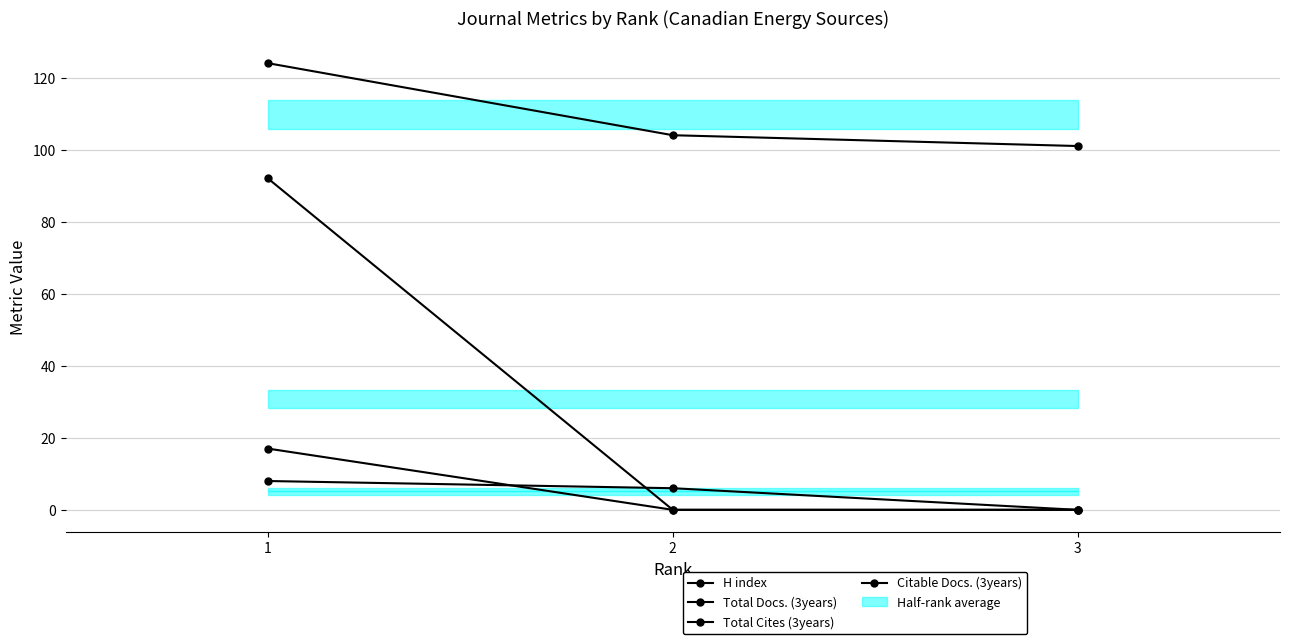

True or false: Total Cites (3years) has a value of -51 at 2.

False